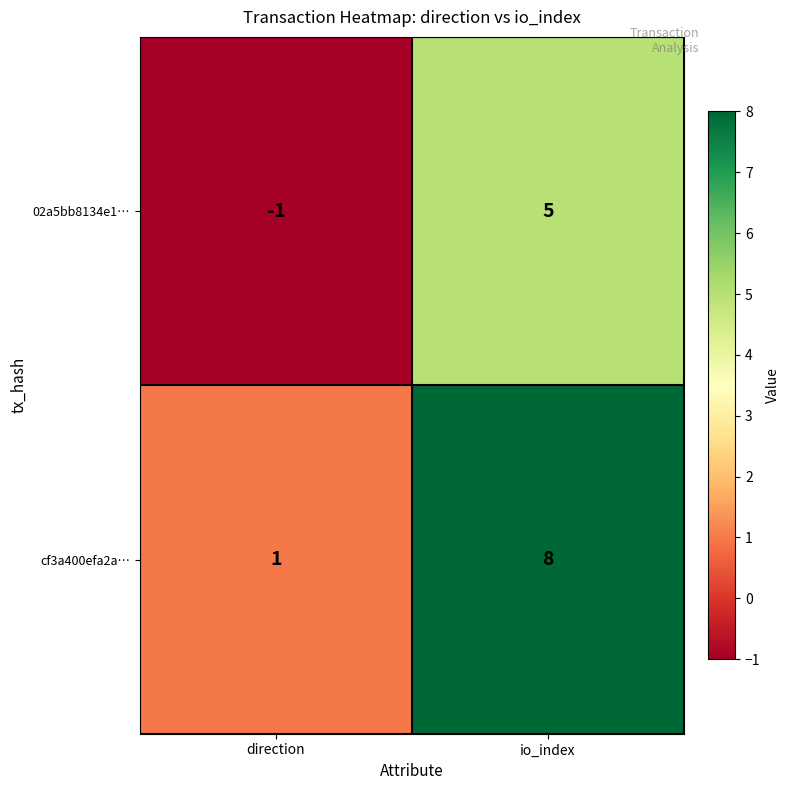

What is the difference between the highest and lowest values at io_index?

3